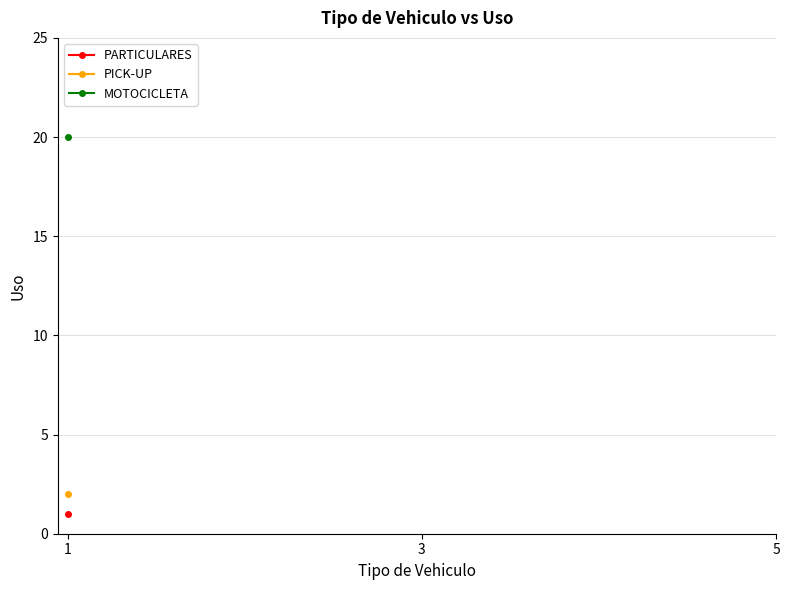

Which category has the highest value in the MOTOCICLETA series?

1